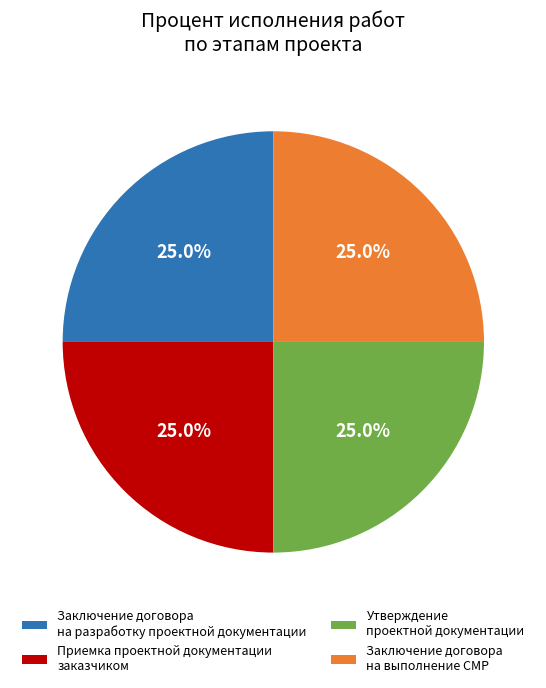

Approximately how many times larger is the value at Утверждение проектной документации compared to Приемка проектной документации заказчиком?

1.0